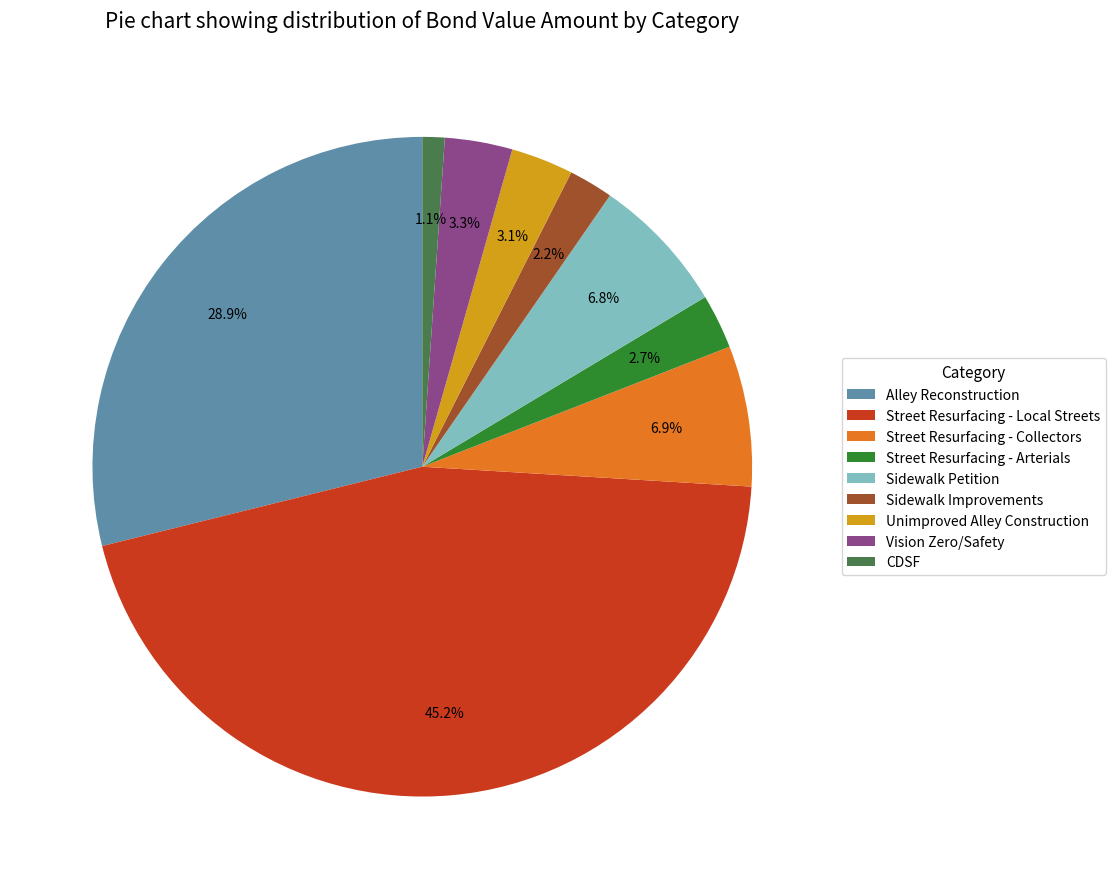

How many slices are in this pie chart?

9